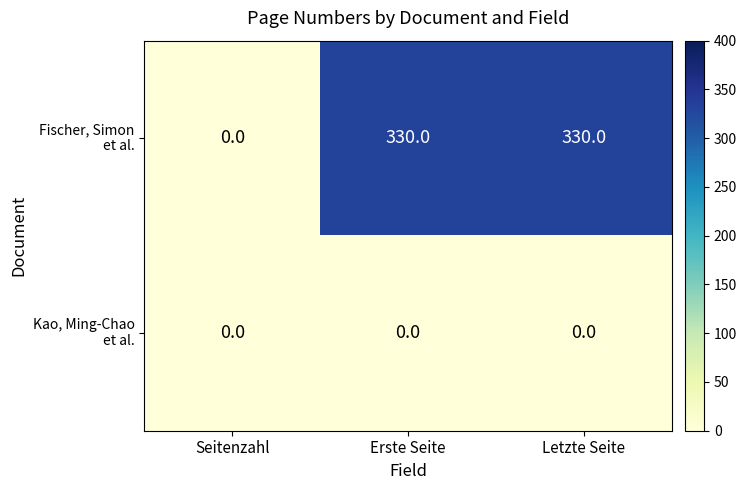

How many distinct data groups are displayed?

2